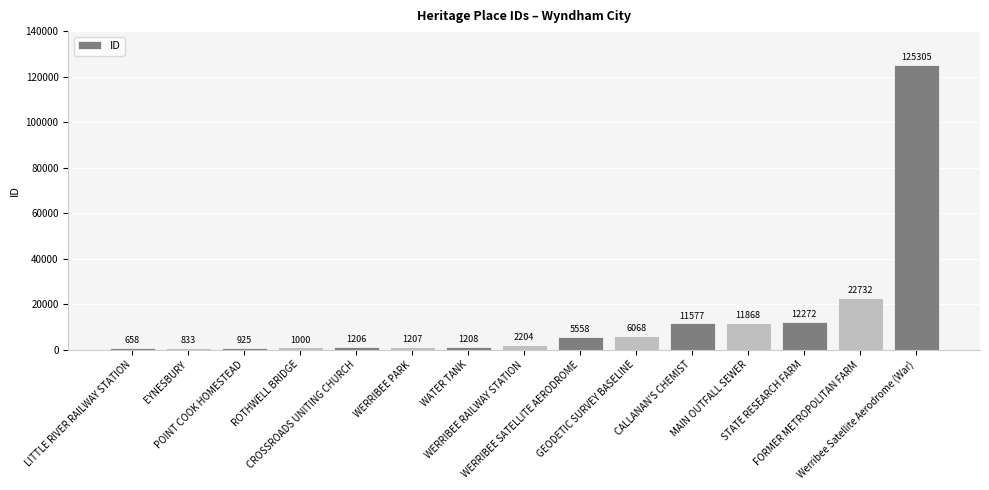

What is the label of the 12th bar from the right?

ROTHWELL BRIDGE